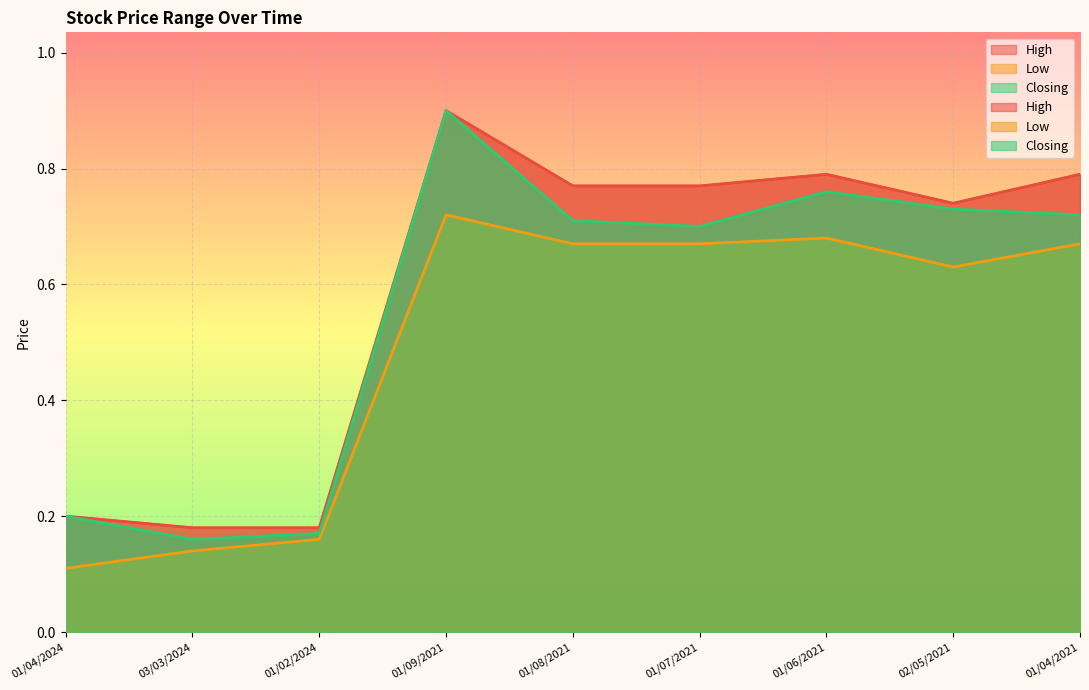

List the series in order of their peak value, highest first.

High, Closing, Low